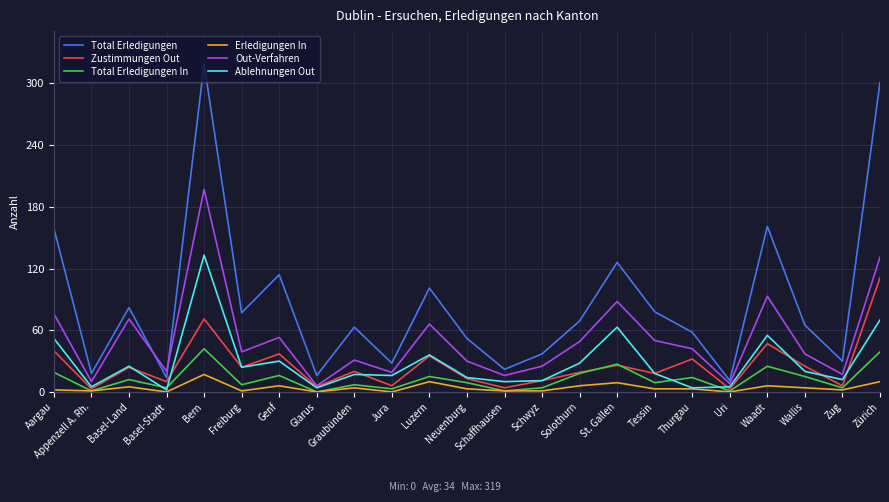

The value of Total Erledigungen at Basel-Land is 82. True or false?

True